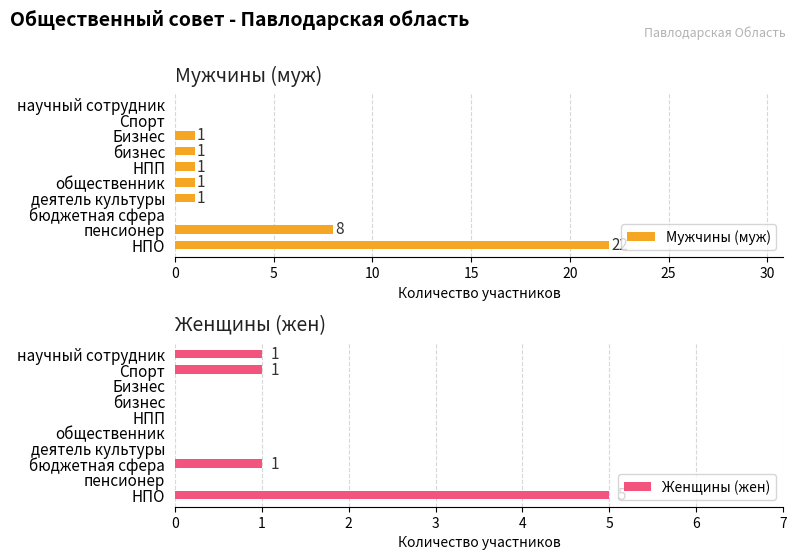

How many positive values does the Женщины (жен) series have?

4